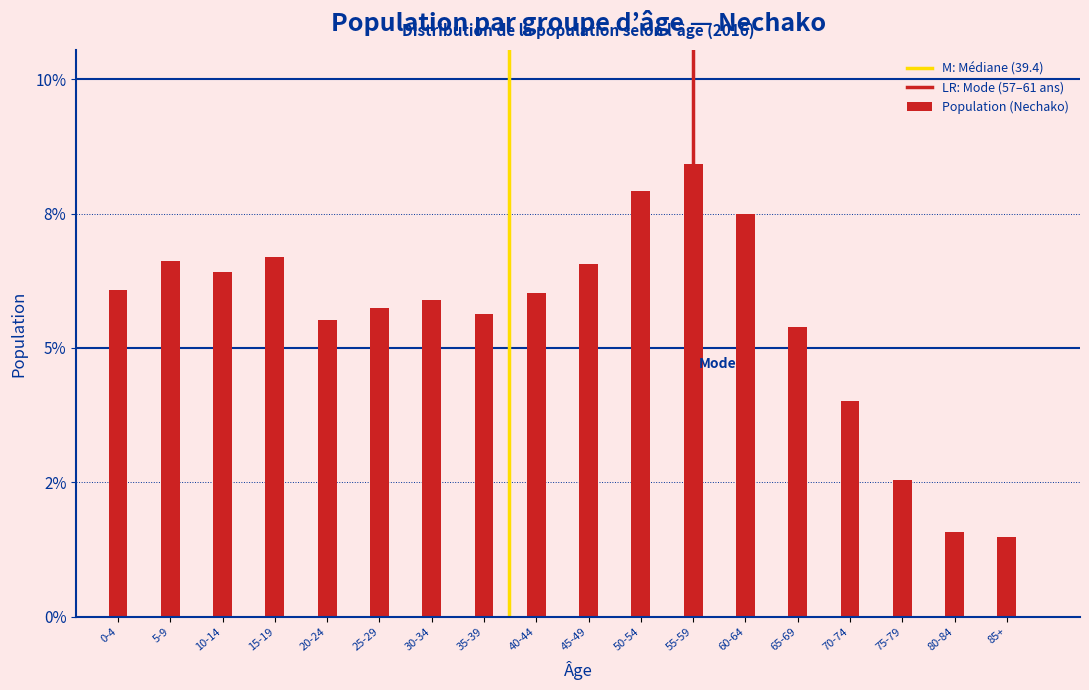

Does the chart contain any negative values?

No